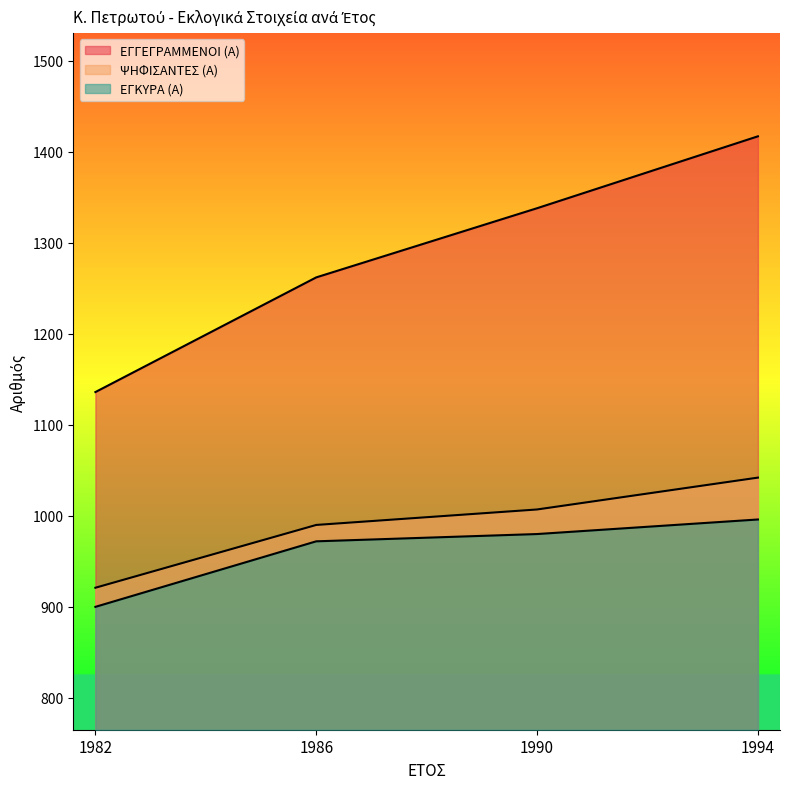

True or false: ΕΓΚΥΡΑ (Α) has more than 2 interior local peaks.

False